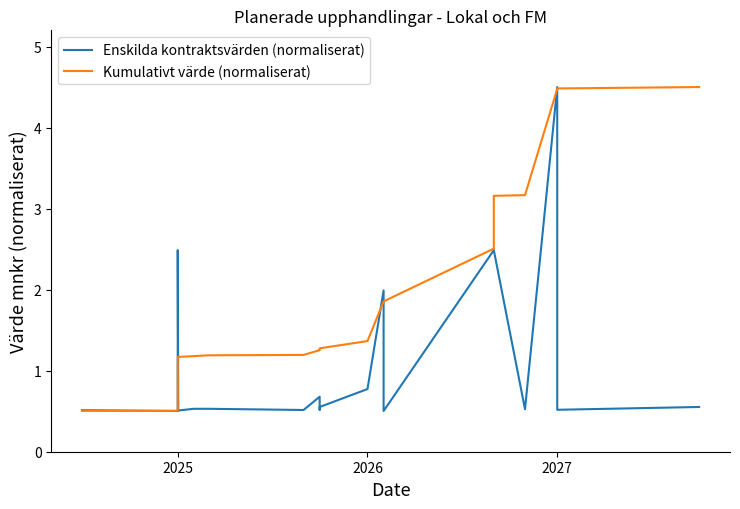

What is the sum of all Enskilda kontraktsvärden (normaliserat) values?

23.2